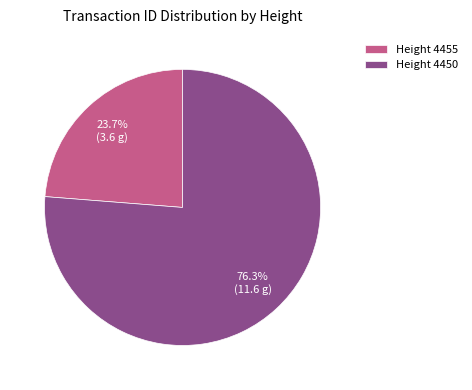

Which has a higher value, Height 4450 or Height 4455?

Height 4450